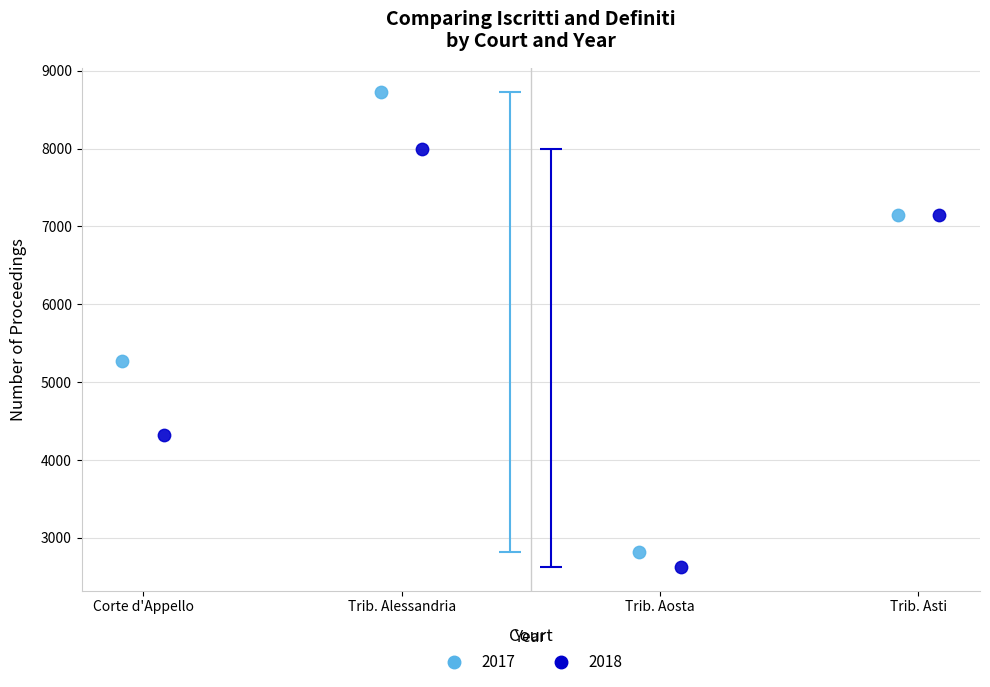

What are all the series names shown in the legend?

2017, 2018